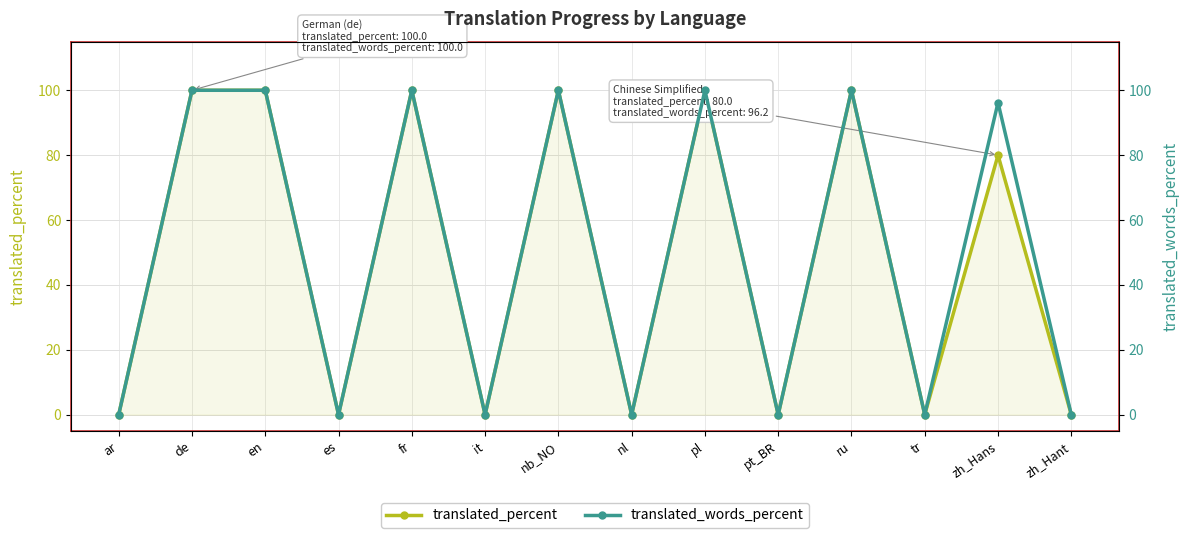

How many categories are shown in the chart?

14